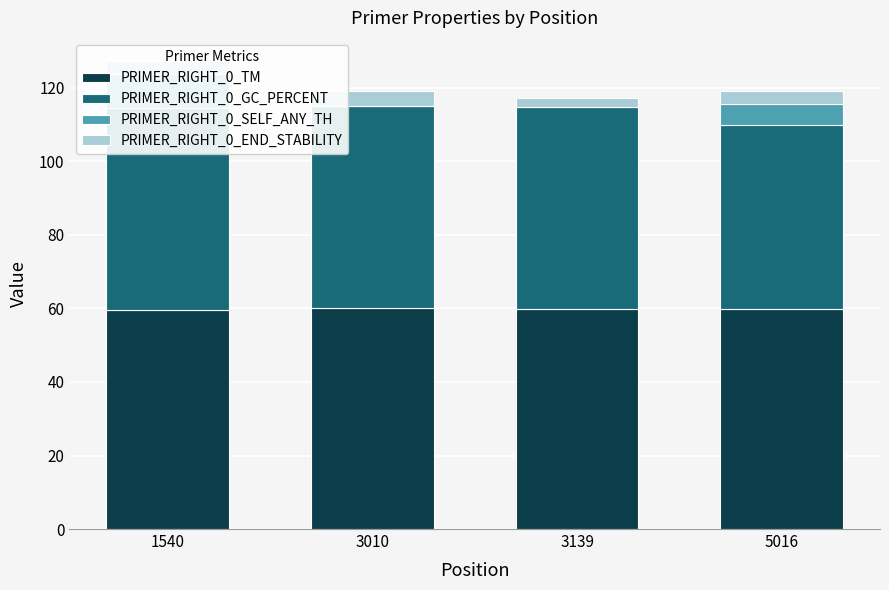

How many bars are there in each group?

4